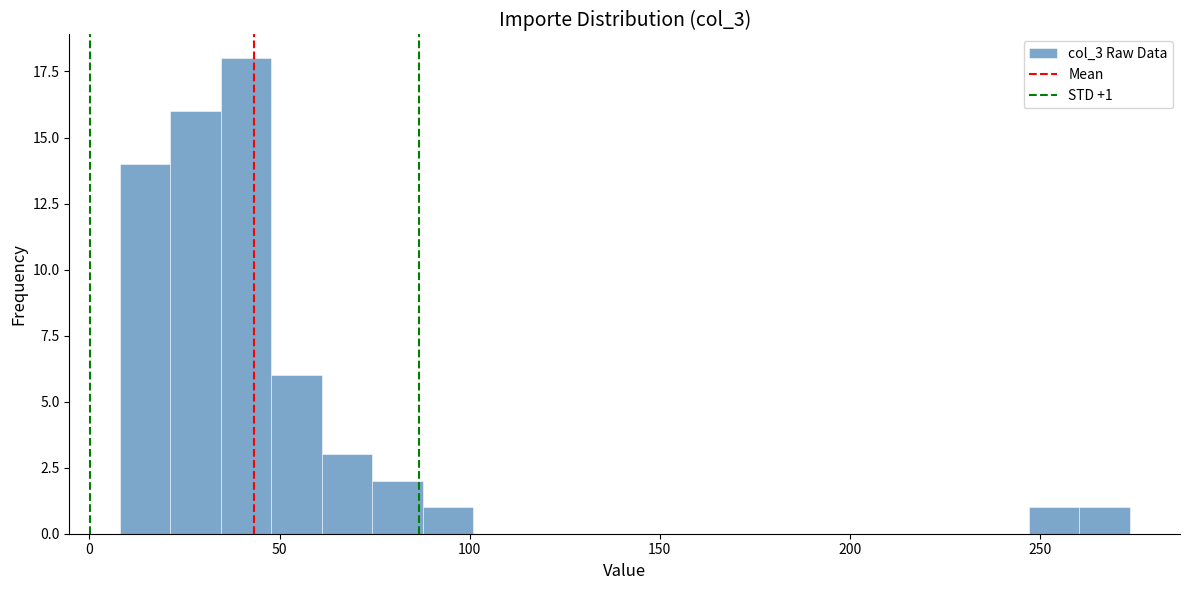

Read against the x-axis, roughly where is the centre of the tallest bar?

40